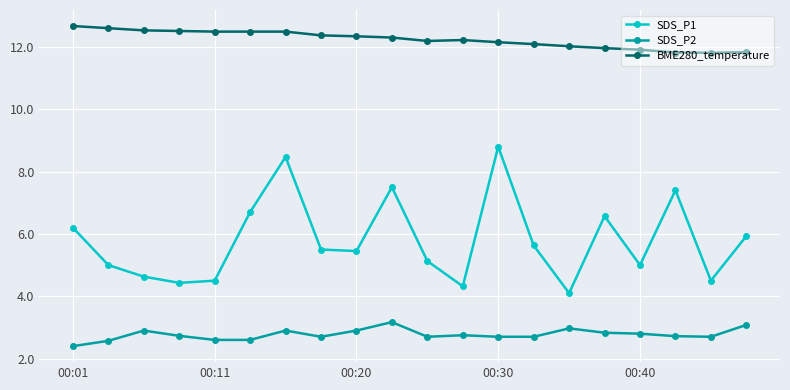

True or false: SDS_P1 has more than 1 interior local peaks.

True